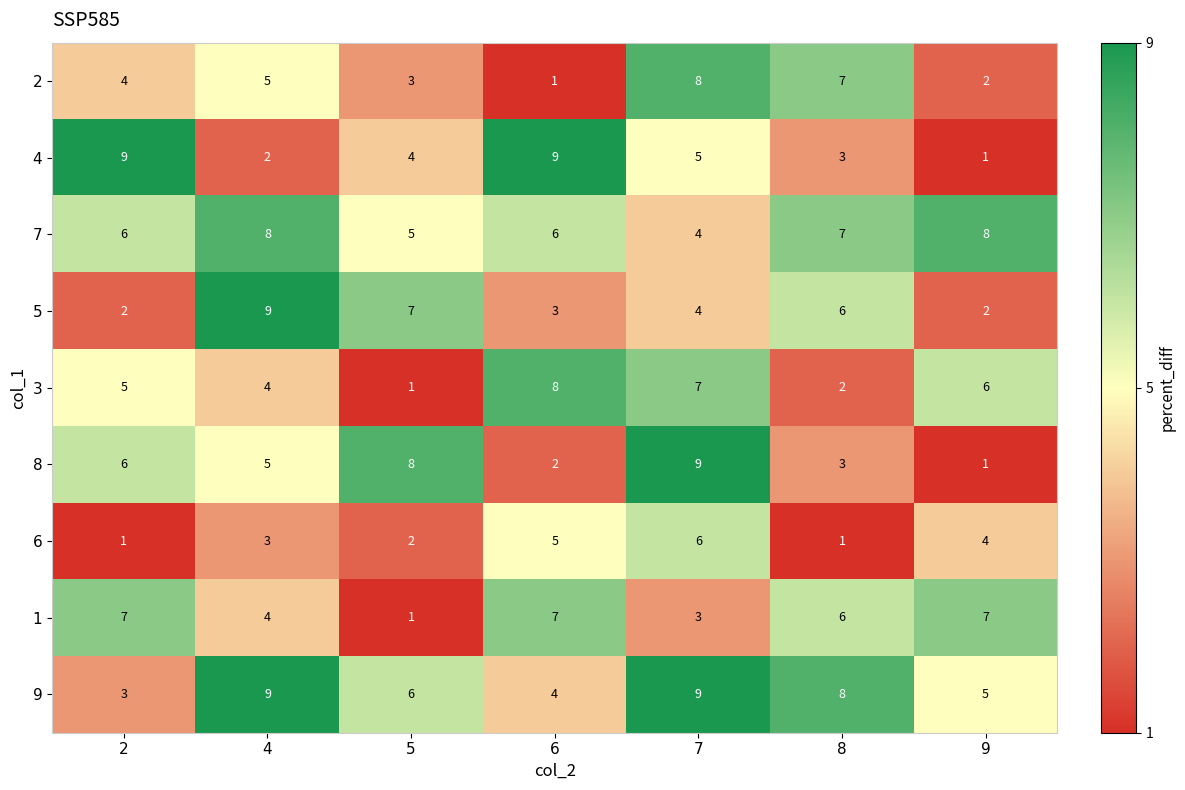

At 6, list the series in order from largest to smallest.

4, 3, 1, 7, 6, 9, 5, 8, 2